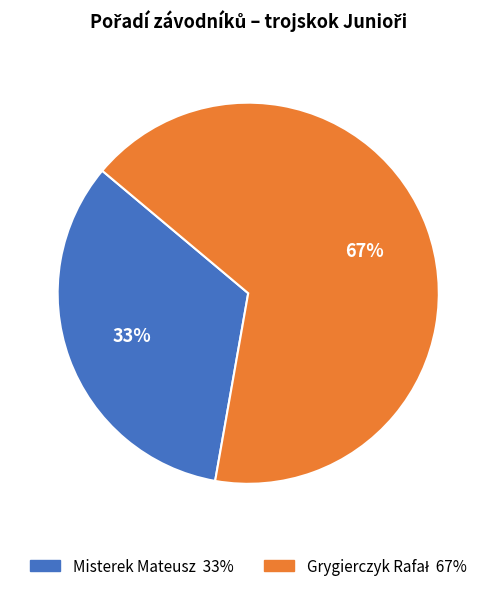

Count the number of slices in the pie.

2